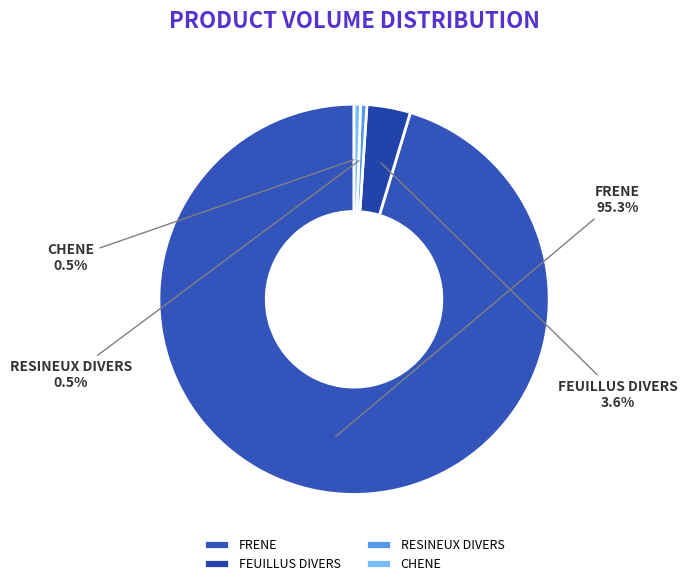

Count the number of slices in the pie.

4